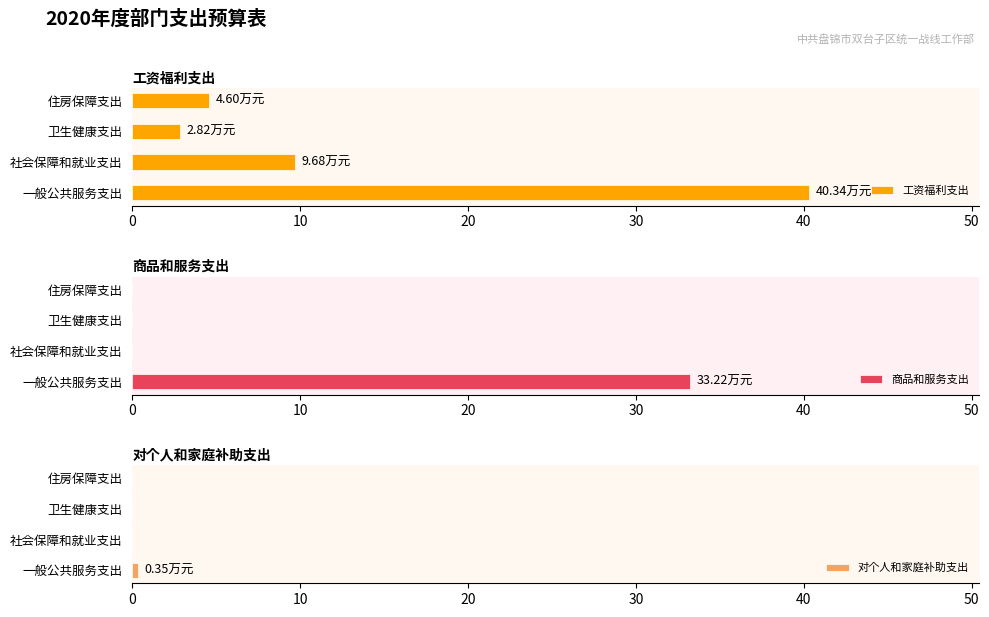

Which category has the highest value in the 工资福利支出 series?

一般公共服务支出